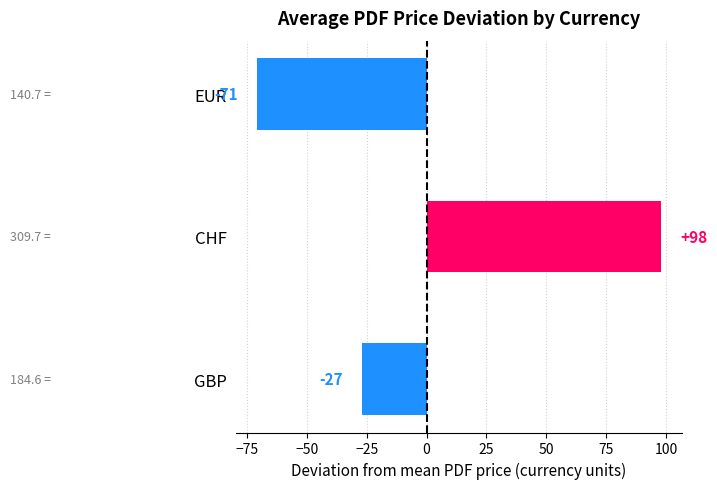

The value at GBP is -27.1. True or false?

True